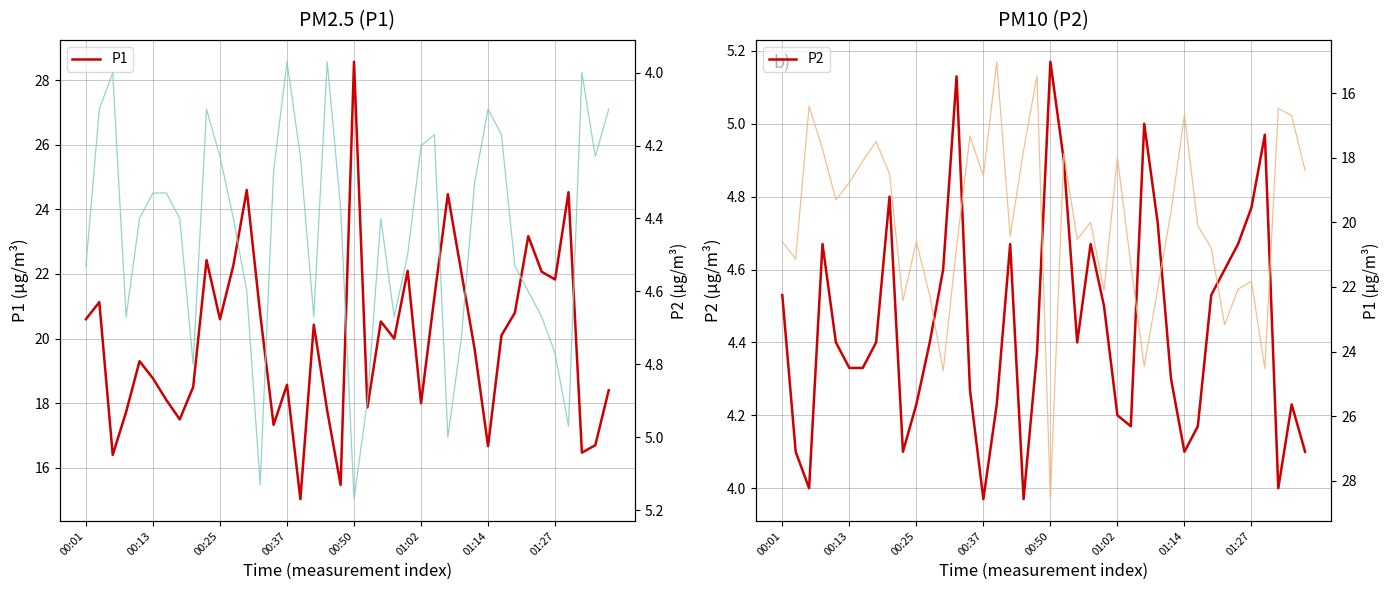

The P2 series shows 4.7 at 28. True or false?

True